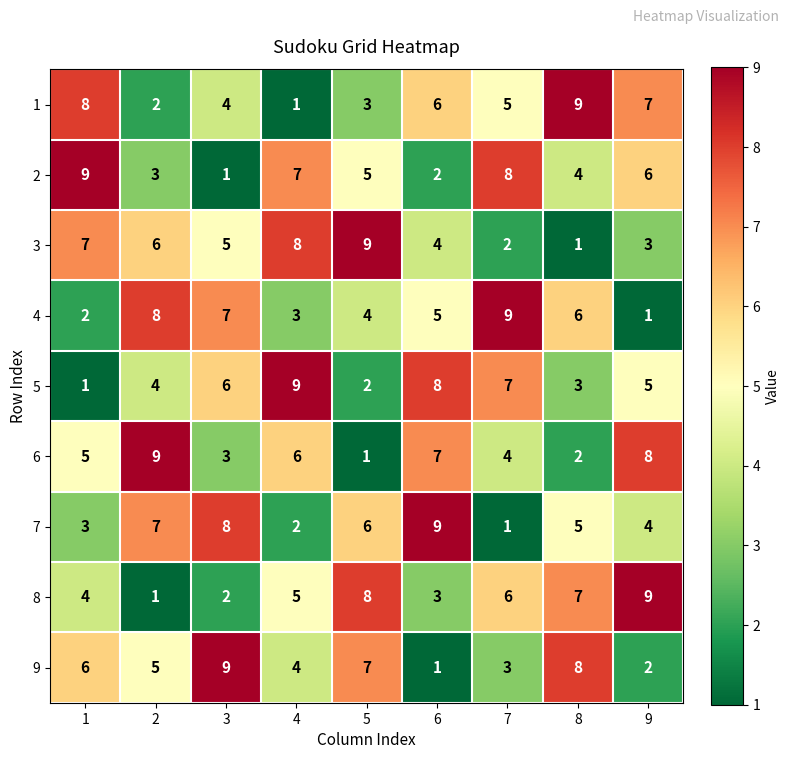

Count the 3 values in the range 3 to 7.

5